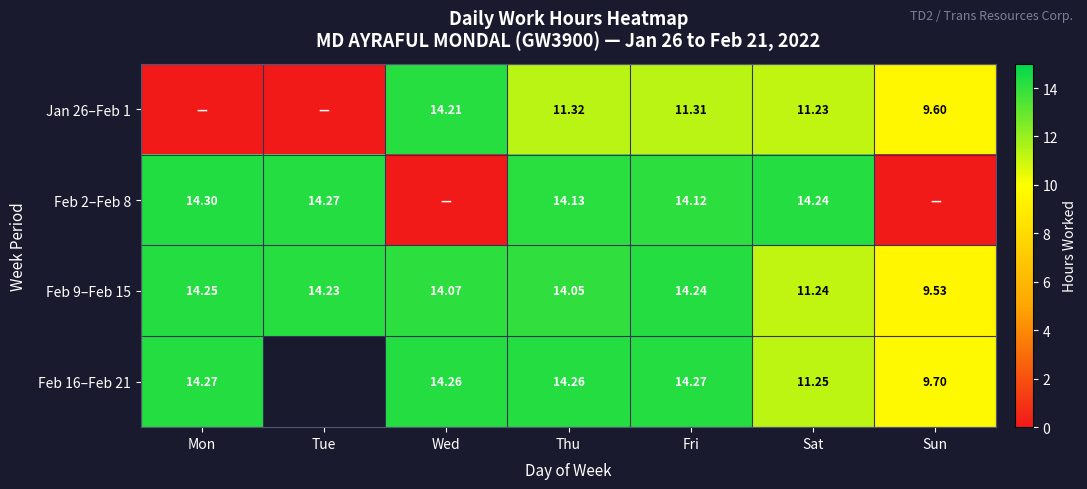

What is the sum of the Feb 9–Feb 15 values at Wed and Fri?

28.3